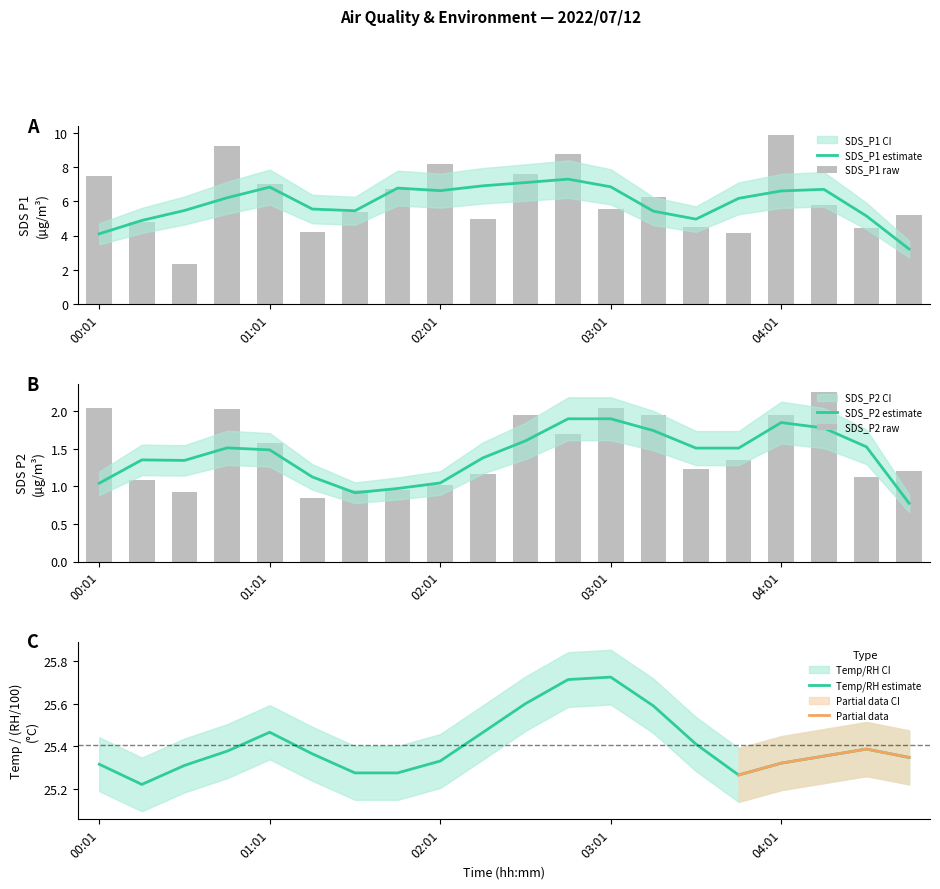

What is the minimum value for SDS_P1 estimate?

3.2